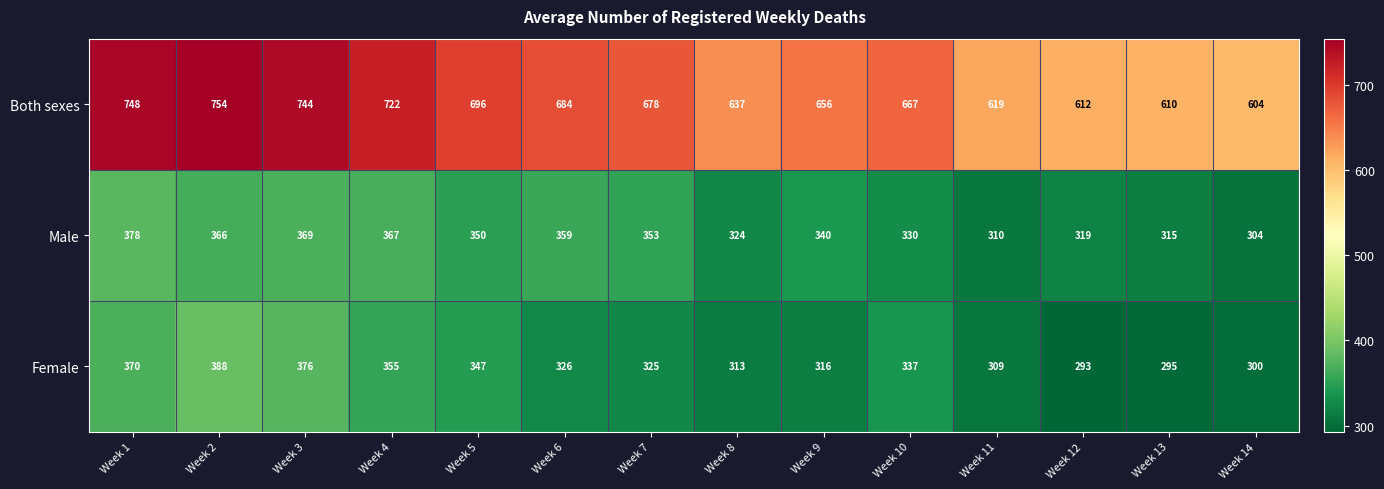

What is the sum of all Male values?

4784